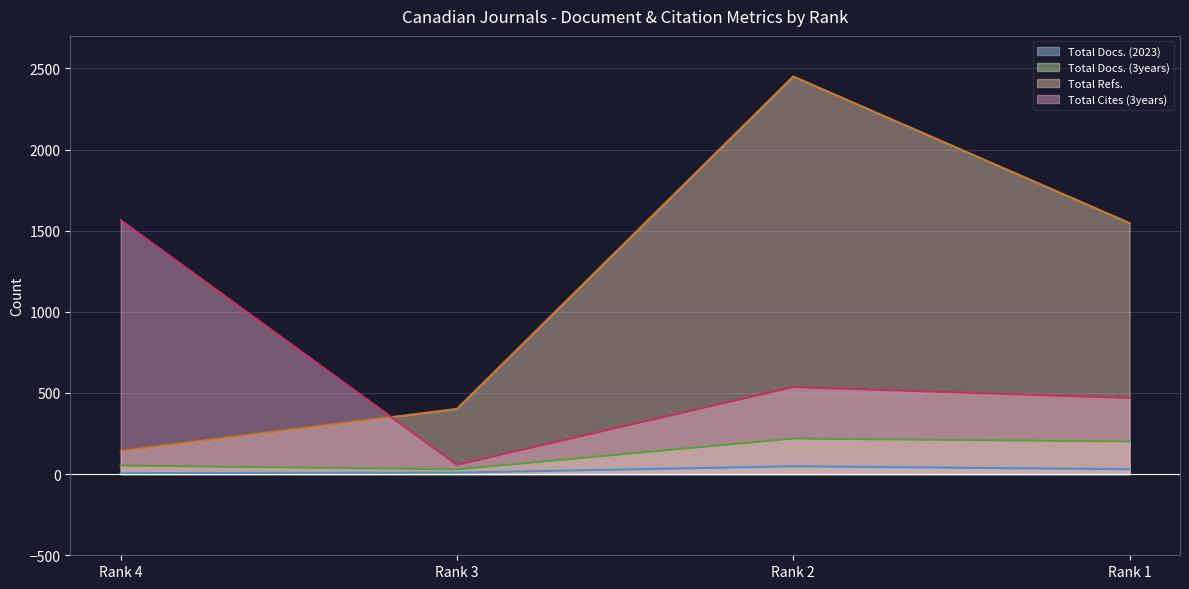

Reading left to right, what are all the values shown in this chart?

Total Docs. (2023): 6	9	48	30
Total Docs. (3years): 53	29	219	201
Total Refs.: 142	402	2450	1547
Total Cites (3years): 1564	57	536	469